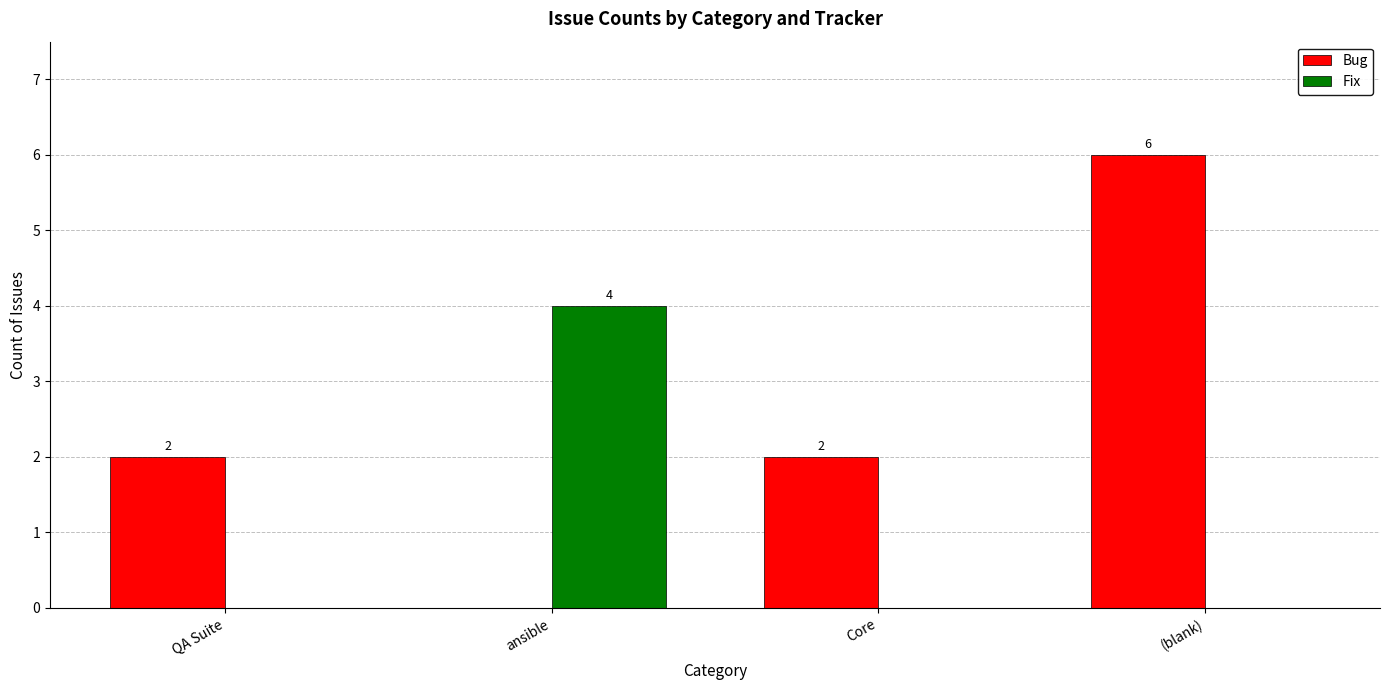

The Bug series shows 2 at QA Suite. True or false?

True